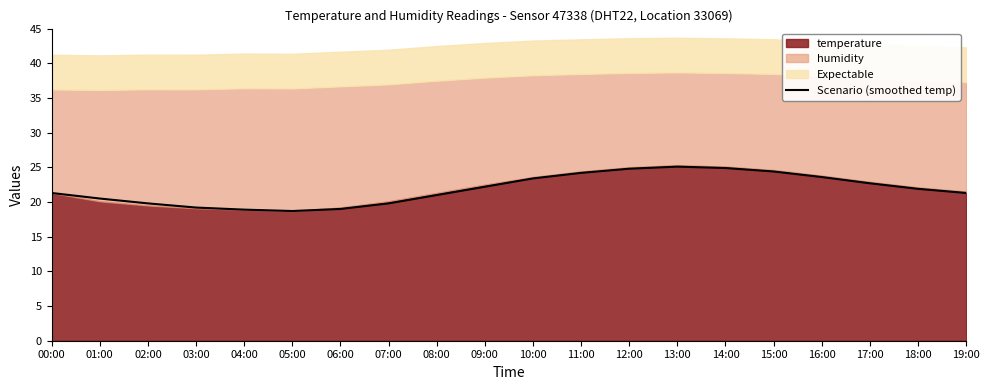

What is the minimum value shown in the chart?

18.7